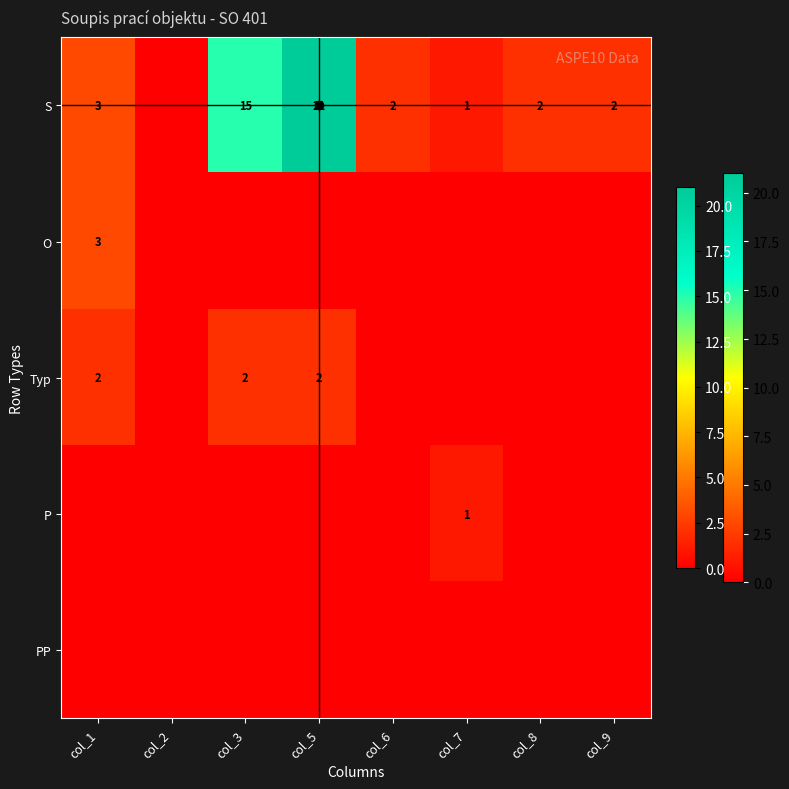

Is it true that S equals 31 at col_5?

False